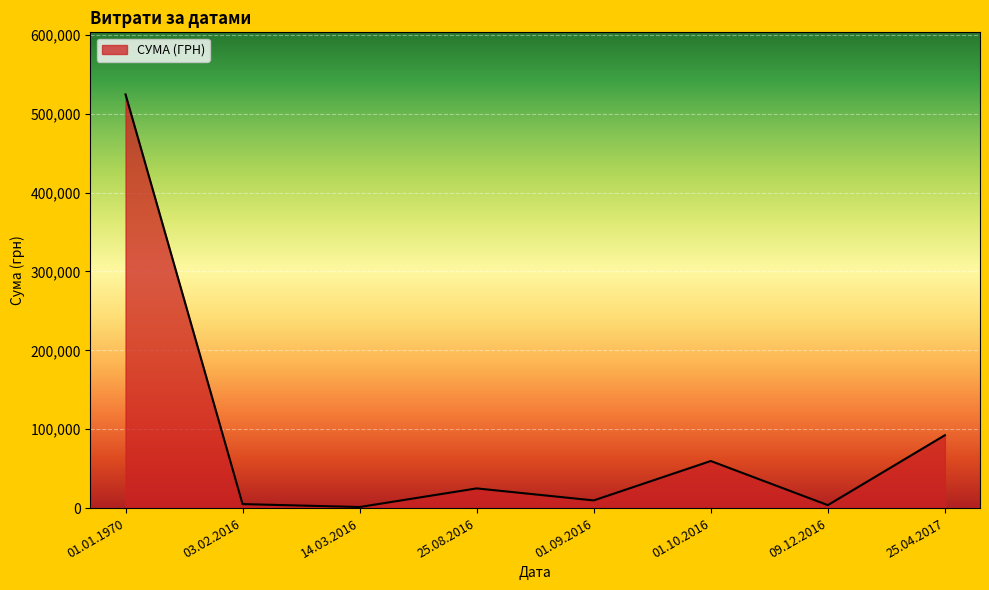

What value does the data have at 03.02.2016?

5060.1